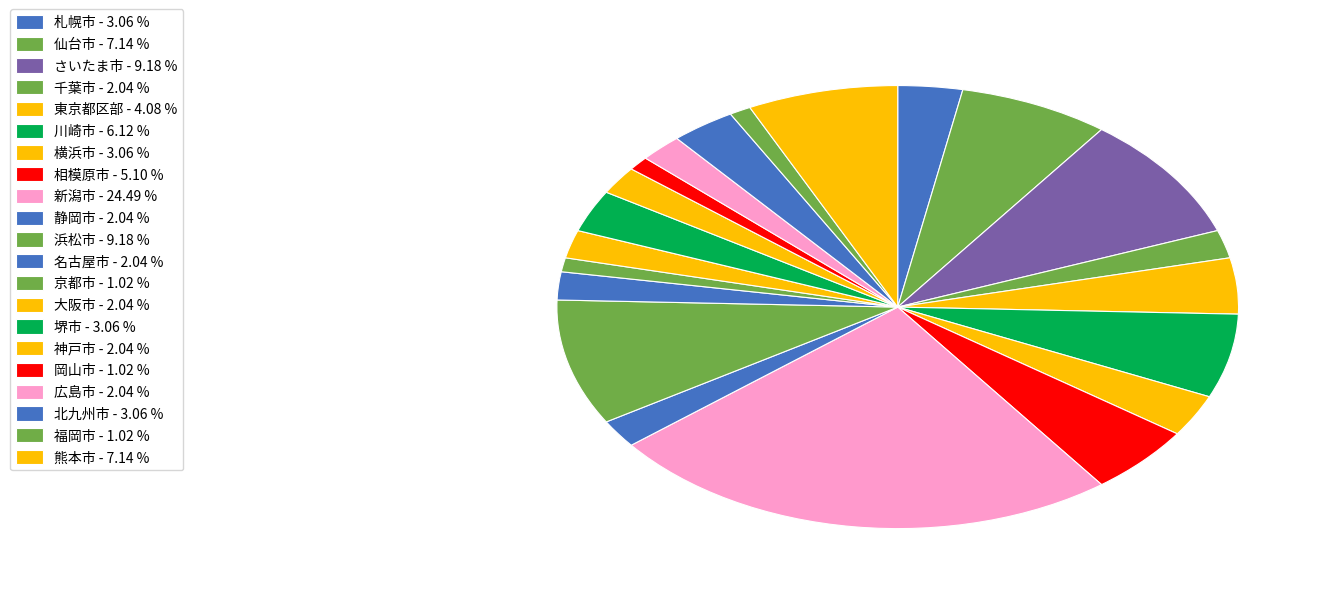

What is the ratio of the value at 横浜市 to the value at 北九州市?

1.0